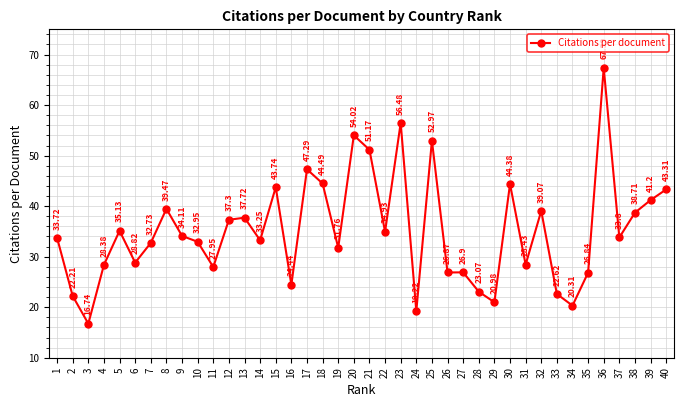

The chart shows a value of 19.2 at 24. True or false?

True